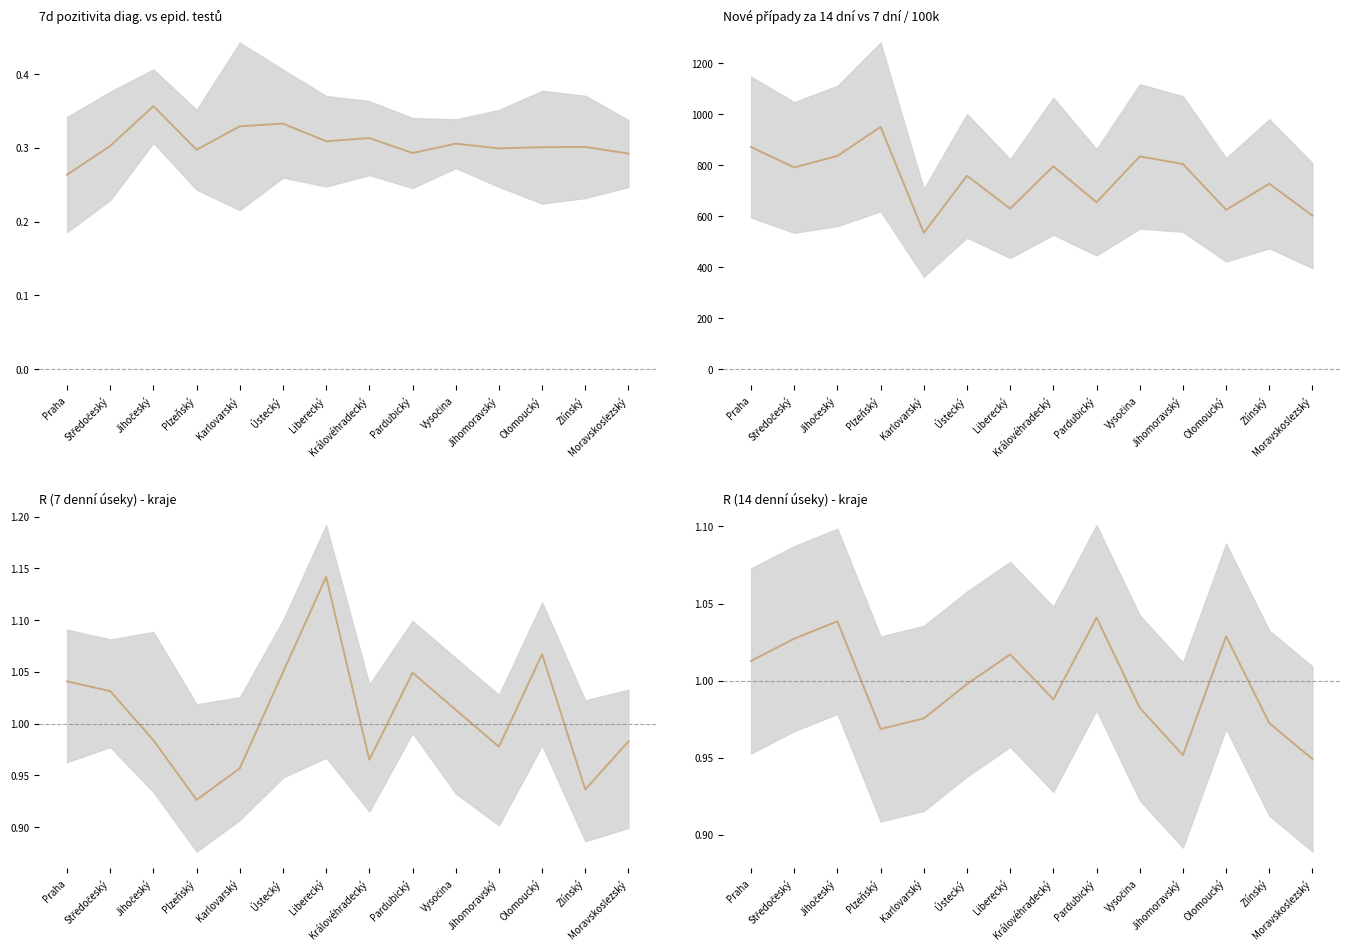

In střed, how many points are lower than both neighbors (excluding endpoints)?

5